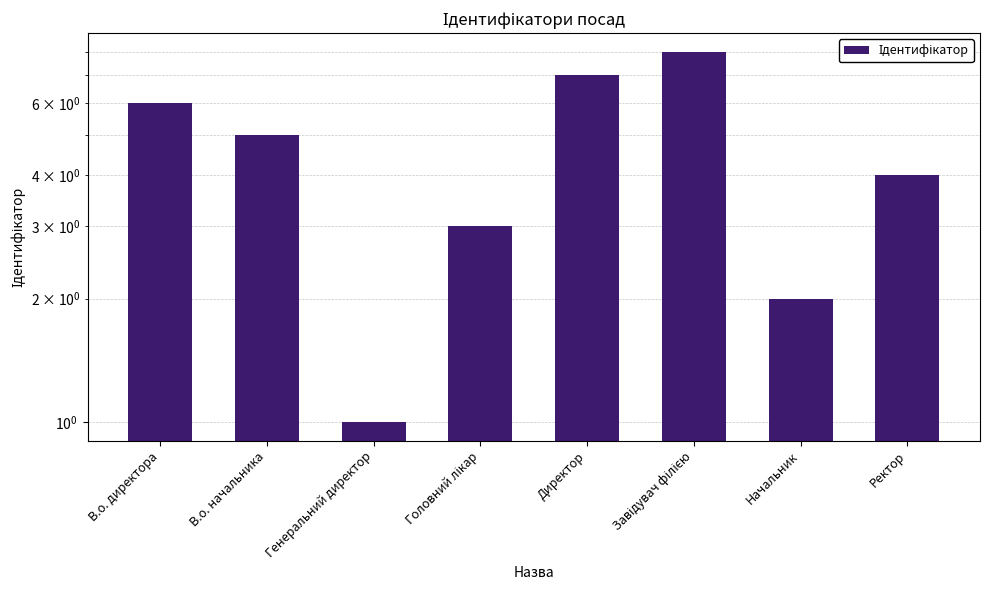

The chart shows a value of 6 at В.о. директора. True or false?

True